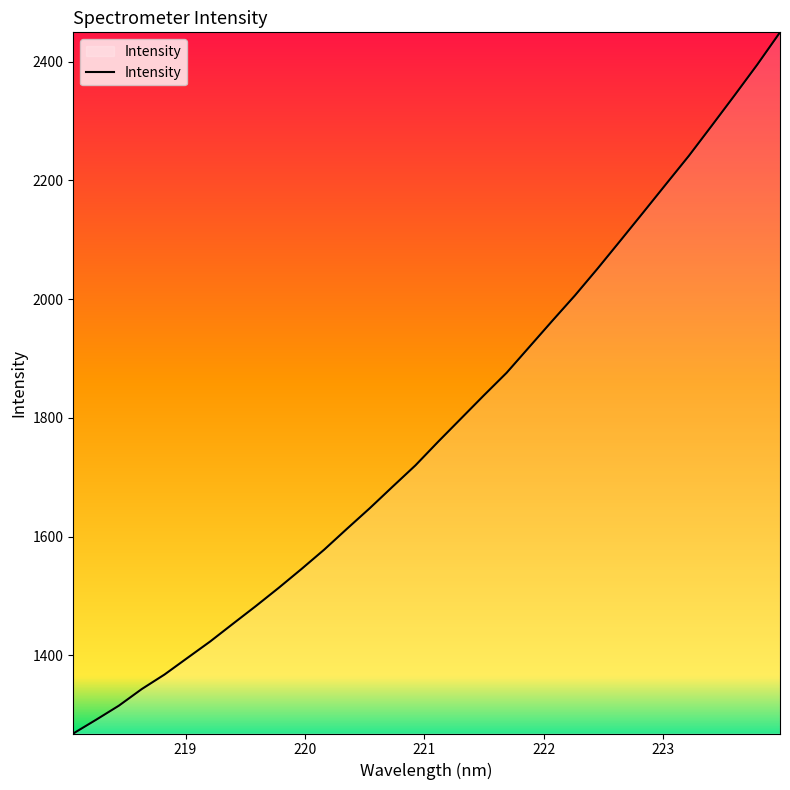

Reading left to right, transcribe all the data shown in this chart.

1268.5	1291.7	1315.5	1343.4	1367.9	1395.8	1423.5	1453.5	1483.1	1513.8	1545.5	1578.3	1613.5	1648.1	1684.4	1720.2	1760.2	1799.1	1838.0	1876.1	1919.8	1963.5	2006.5	2052.0	2099.0	2146.4	2194.1	2241.6	2292.1	2343.1	2395.0	2449.5